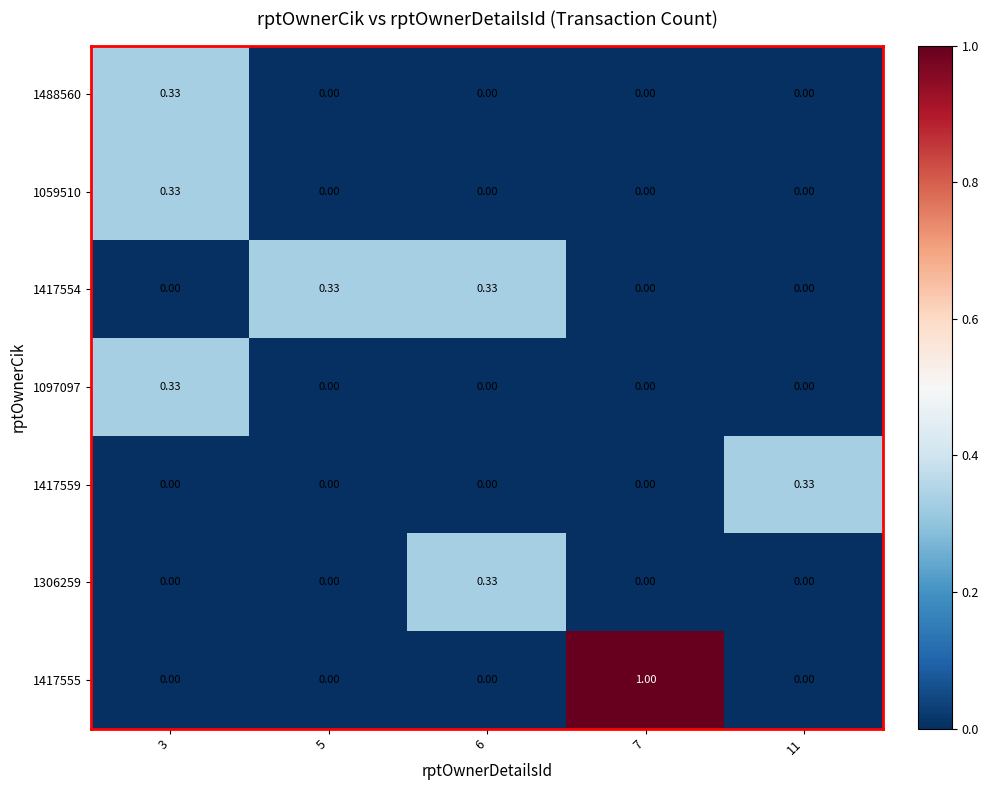

How many series are shown in this chart?

7